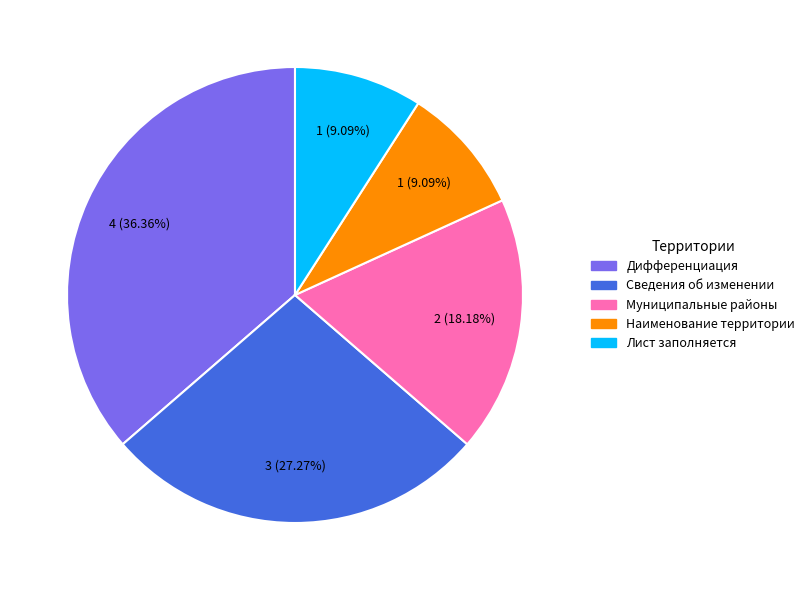

Which category has the biggest portion of the pie?

Дифференциация